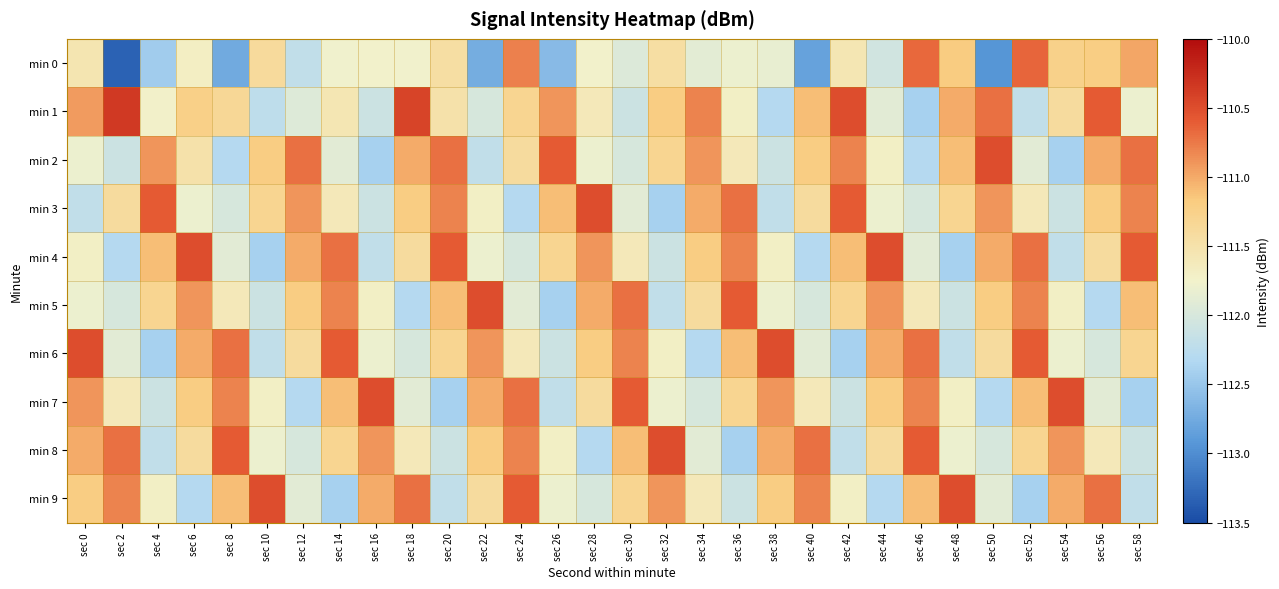

Reading left to right, extract all data points from this chart.

min 0: sec 0=-111.5	sec 2=-113.3	sec 4=-112.4	sec 6=-111.7	sec 8=-112.8	sec 10=-111.4	sec 12=-112.2	sec 14=-111.8	sec 16=-111.7	sec 18=-111.8	sec 20=-111.4	sec 22=-112.7	sec 24=-110.8	sec 26=-112.6	sec 28=-111.7	sec 30=-111.9	sec 32=-111.4	sec 34=-111.9	sec 36=-111.8	sec 38=-111.8	sec 40=-112.8	sec 42=-111.6	sec 44=-112.1	sec 46=-110.7	sec 48=-111.2	sec 50=-112.9	sec 52=-110.6	sec 54=-111.3	sec 56=-111.2	sec 58=-111.0
min 1: sec 0=-110.9	sec 2=-110.3	sec 4=-111.7	sec 6=-111.2	sec 8=-111.3	sec 10=-112.2	sec 12=-111.9	sec 14=-111.6	sec 16=-112.1	sec 18=-110.4	sec 20=-111.5	sec 22=-112.0	sec 24=-111.3	sec 26=-110.9	sec 28=-111.6	sec 30=-112.1	sec 32=-111.2	sec 34=-110.8	sec 36=-111.7	sec 38=-112.3	sec 40=-111.1	sec 42=-110.5	sec 44=-111.9	sec 46=-112.4	sec 48=-111.0	sec 50=-110.7	sec 52=-112.2	sec 54=-111.4	sec 56=-110.6	sec 58=-111.8
min 2: sec 0=-111.8	sec 2=-112.1	sec 4=-110.9	sec 6=-111.5	sec 8=-112.3	sec 10=-111.2	sec 12=-110.7	sec 14=-111.9	sec 16=-112.4	sec 18=-111.0	sec 20=-110.7	sec 22=-112.2	sec 24=-111.4	sec 26=-110.6	sec 28=-111.8	sec 30=-112.0	sec 32=-111.3	sec 34=-110.9	sec 36=-111.6	sec 38=-112.1	sec 40=-111.2	sec 42=-110.8	sec 44=-111.7	sec 46=-112.3	sec 48=-111.1	sec 50=-110.5	sec 52=-111.9	sec 54=-112.4	sec 56=-111.0	sec 58=-110.7
min 3: sec 0=-112.2	sec 2=-111.4	sec 4=-110.6	sec 6=-111.8	sec 8=-112.0	sec 10=-111.3	sec 12=-110.9	sec 14=-111.6	sec 16=-112.1	sec 18=-111.2	sec 20=-110.8	sec 22=-111.7	sec 24=-112.3	sec 26=-111.1	sec 28=-110.5	sec 30=-111.9	sec 32=-112.4	sec 34=-111.0	sec 36=-110.7	sec 38=-112.2	sec 40=-111.4	sec 42=-110.6	sec 44=-111.8	sec 46=-112.0	sec 48=-111.3	sec 50=-110.9	sec 52=-111.6	sec 54=-112.1	sec 56=-111.2	sec 58=-110.8
min 4: sec 0=-111.7	sec 2=-112.3	sec 4=-111.1	sec 6=-110.5	sec 8=-111.9	sec 10=-112.4	sec 12=-111.0	sec 14=-110.7	sec 16=-112.2	sec 18=-111.4	sec 20=-110.6	sec 22=-111.8	sec 24=-112.0	sec 26=-111.3	sec 28=-110.9	sec 30=-111.6	sec 32=-112.1	sec 34=-111.2	sec 36=-110.8	sec 38=-111.7	sec 40=-112.3	sec 42=-111.1	sec 44=-110.5	sec 46=-111.9	sec 48=-112.4	sec 50=-111.0	sec 52=-110.7	sec 54=-112.2	sec 56=-111.4	sec 58=-110.6
min 5: sec 0=-111.8	sec 2=-112.0	sec 4=-111.3	sec 6=-110.9	sec 8=-111.6	sec 10=-112.1	sec 12=-111.2	sec 14=-110.8	sec 16=-111.7	sec 18=-112.3	sec 20=-111.1	sec 22=-110.5	sec 24=-111.9	sec 26=-112.4	sec 28=-111.0	sec 30=-110.7	sec 32=-112.2	sec 34=-111.4	sec 36=-110.6	sec 38=-111.8	sec 40=-112.0	sec 42=-111.3	sec 44=-110.9	sec 46=-111.6	sec 48=-112.1	sec 50=-111.2	sec 52=-110.8	sec 54=-111.7	sec 56=-112.3	sec 58=-111.1
min 6: sec 0=-110.5	sec 2=-111.9	sec 4=-112.4	sec 6=-111.0	sec 8=-110.7	sec 10=-112.2	sec 12=-111.4	sec 14=-110.6	sec 16=-111.8	sec 18=-112.0	sec 20=-111.3	sec 22=-110.9	sec 24=-111.6	sec 26=-112.1	sec 28=-111.2	sec 30=-110.8	sec 32=-111.7	sec 34=-112.3	sec 36=-111.1	sec 38=-110.5	sec 40=-111.9	sec 42=-112.4	sec 44=-111.0	sec 46=-110.7	sec 48=-112.2	sec 50=-111.4	sec 52=-110.6	sec 54=-111.8	sec 56=-112.0	sec 58=-111.3
min 7: sec 0=-110.9	sec 2=-111.6	sec 4=-112.1	sec 6=-111.2	sec 8=-110.8	sec 10=-111.7	sec 12=-112.3	sec 14=-111.1	sec 16=-110.5	sec 18=-111.9	sec 20=-112.4	sec 22=-111.0	sec 24=-110.7	sec 26=-112.2	sec 28=-111.4	sec 30=-110.6	sec 32=-111.8	sec 34=-112.0	sec 36=-111.3	sec 38=-110.9	sec 40=-111.6	sec 42=-112.1	sec 44=-111.2	sec 46=-110.8	sec 48=-111.7	sec 50=-112.3	sec 52=-111.1	sec 54=-110.5	sec 56=-111.9	sec 58=-112.4
min 8: sec 0=-111.0	sec 2=-110.7	sec 4=-112.2	sec 6=-111.4	sec 8=-110.6	sec 10=-111.8	sec 12=-112.0	sec 14=-111.3	sec 16=-110.9	sec 18=-111.6	sec 20=-112.1	sec 22=-111.2	sec 24=-110.8	sec 26=-111.7	sec 28=-112.3	sec 30=-111.1	sec 32=-110.5	sec 34=-111.9	sec 36=-112.4	sec 38=-111.0	sec 40=-110.7	sec 42=-112.2	sec 44=-111.4	sec 46=-110.6	sec 48=-111.8	sec 50=-112.0	sec 52=-111.3	sec 54=-110.9	sec 56=-111.6	sec 58=-112.1
min 9: sec 0=-111.2	sec 2=-110.8	sec 4=-111.7	sec 6=-112.3	sec 8=-111.1	sec 10=-110.5	sec 12=-111.9	sec 14=-112.4	sec 16=-111.0	sec 18=-110.7	sec 20=-112.2	sec 22=-111.4	sec 24=-110.6	sec 26=-111.8	sec 28=-112.0	sec 30=-111.3	sec 32=-110.9	sec 34=-111.6	sec 36=-112.1	sec 38=-111.2	sec 40=-110.8	sec 42=-111.7	sec 44=-112.3	sec 46=-111.1	sec 48=-110.5	sec 50=-111.9	sec 52=-112.4	sec 54=-111.0	sec 56=-110.7	sec 58=-112.2